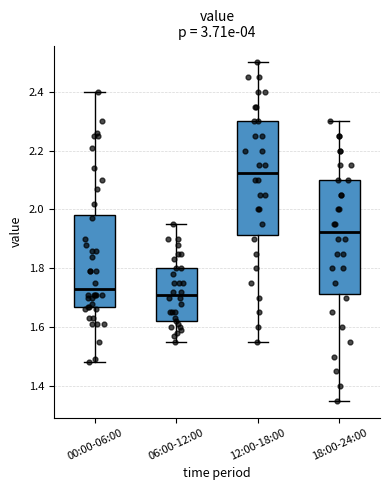

Which box's median line is the lowest?

06:00-12:00